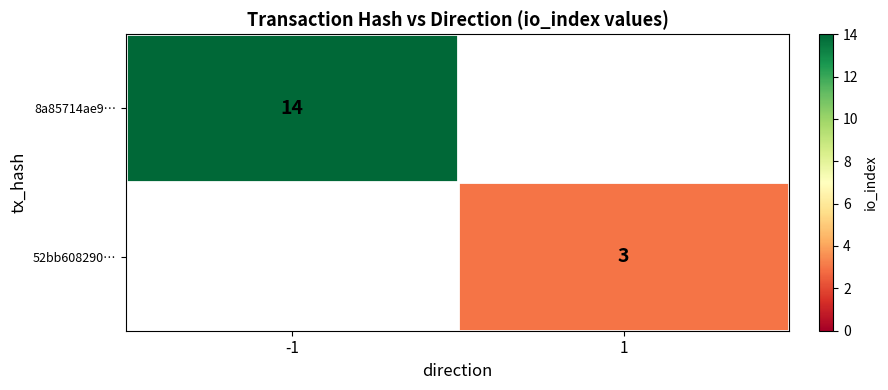

True or false: 52bb608290… has a value of 4 at 1.

False